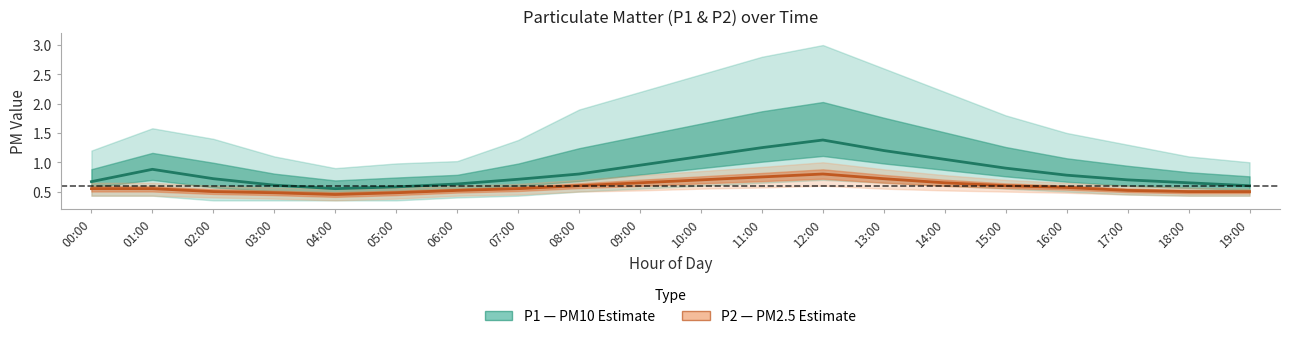

Reading left to right, transcribe all the data shown in this chart.

P1 (PM10): 0.7	0.9	0.7	0.6	0.6	0.6	0.6	0.7	0.8	0.9	1.1	1.2	1.4	1.2	1.1	0.9	0.8	0.7	0.7	0.6
P2 (PM2.5): 0.6	0.6	0.5	0.5	0.5	0.5	0.5	0.6	0.6	0.7	0.7	0.8	0.8	0.7	0.7	0.6	0.6	0.5	0.5	0.5